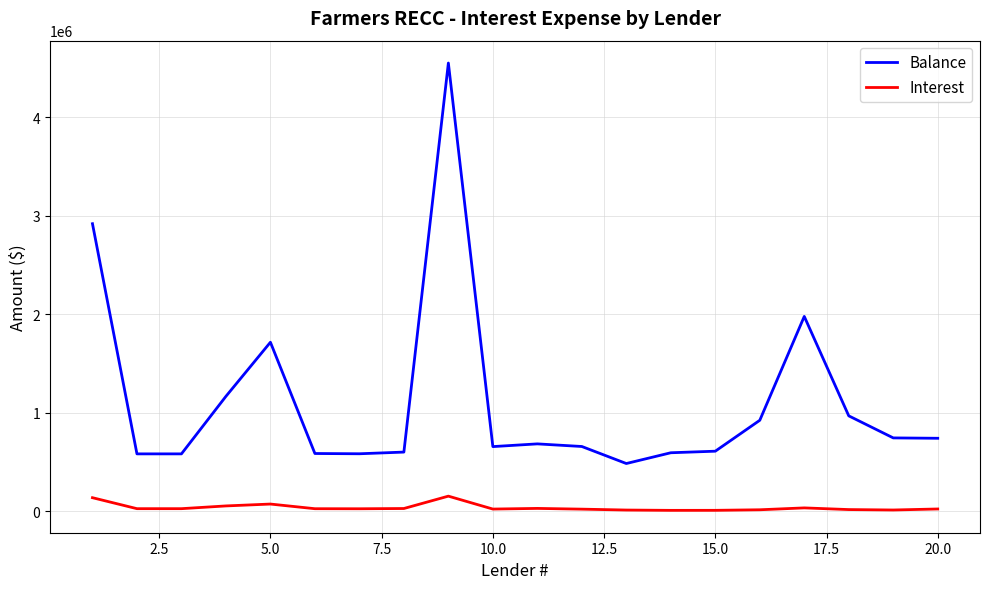

What is the greatest value displayed?

4548745.0